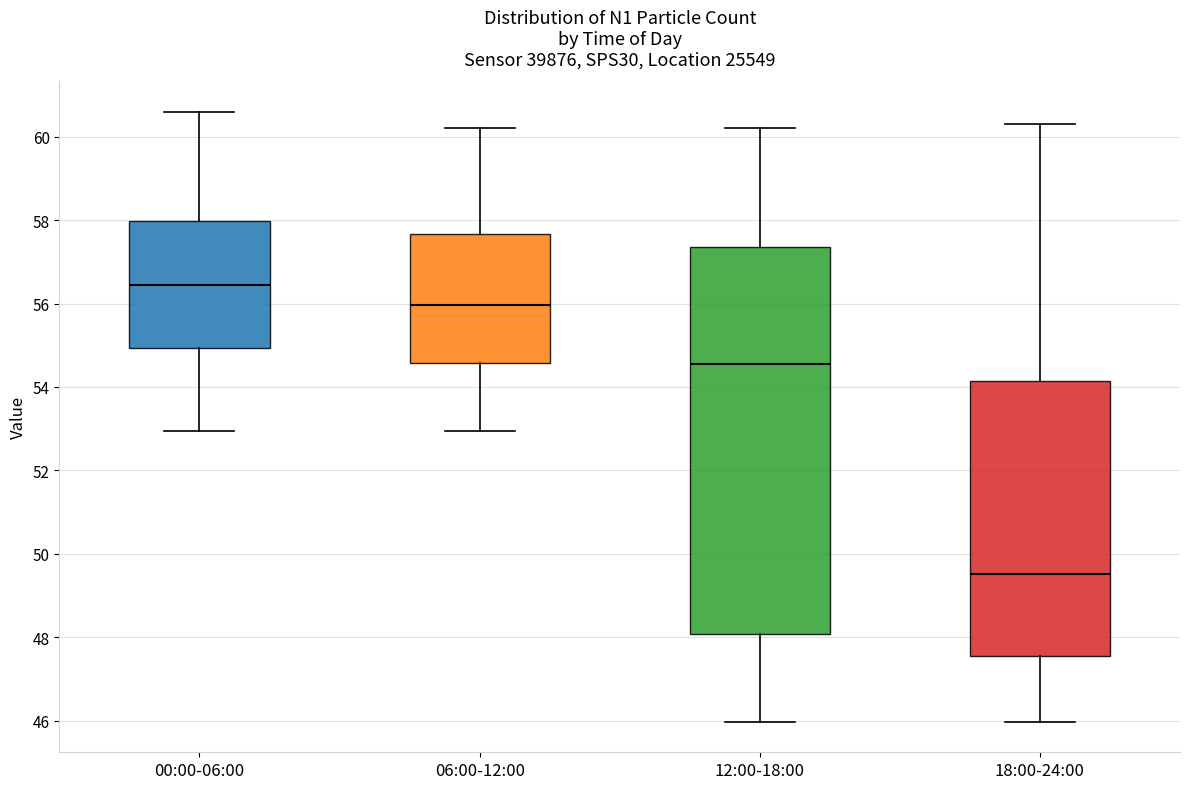

Reading left to right, transcribe this box plot: for each box, give where its median line is, the range the box spans, and where its two whiskers end, as read against the y-axis. The values are not printed on the chart, so give them approximately, as read against the axis.

00:00-06:00: median 56.4, box 55.0 to 58.0, whiskers 53.0 to 60.6
06:00-12:00: median 56.0, box 54.6 to 57.6, whiskers 53.0 to 60.2
12:00-18:00: median 54.6, box 48.0 to 57.4, whiskers 46.0 to 60.2
18:00-24:00: median 49.6, box 47.6 to 54.2, whiskers 46.0 to 60.4